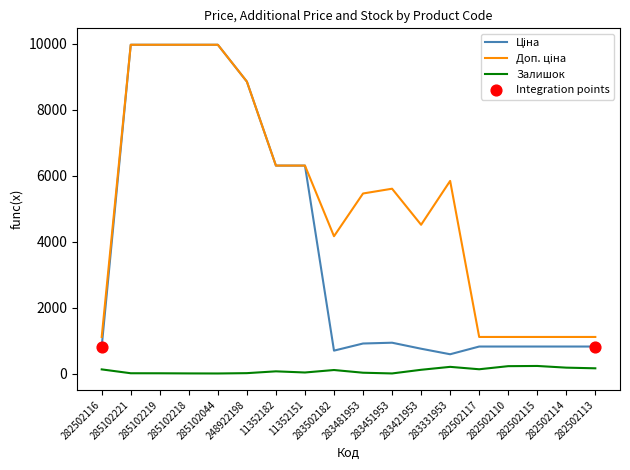

Which series has the largest total across all categories?

Доп. ціна